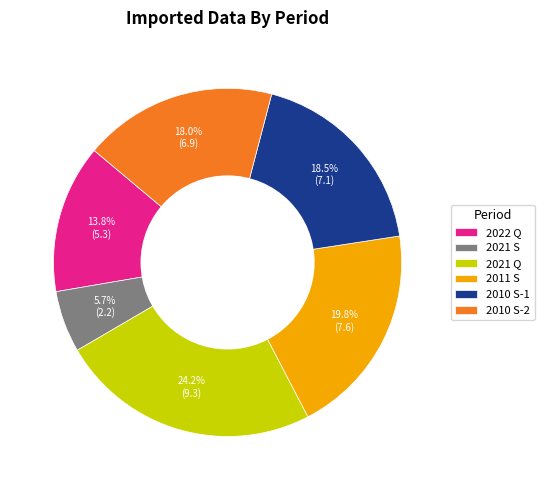

Combined, what portion of the pie is 2022 Q and 2011 S?

33.6%